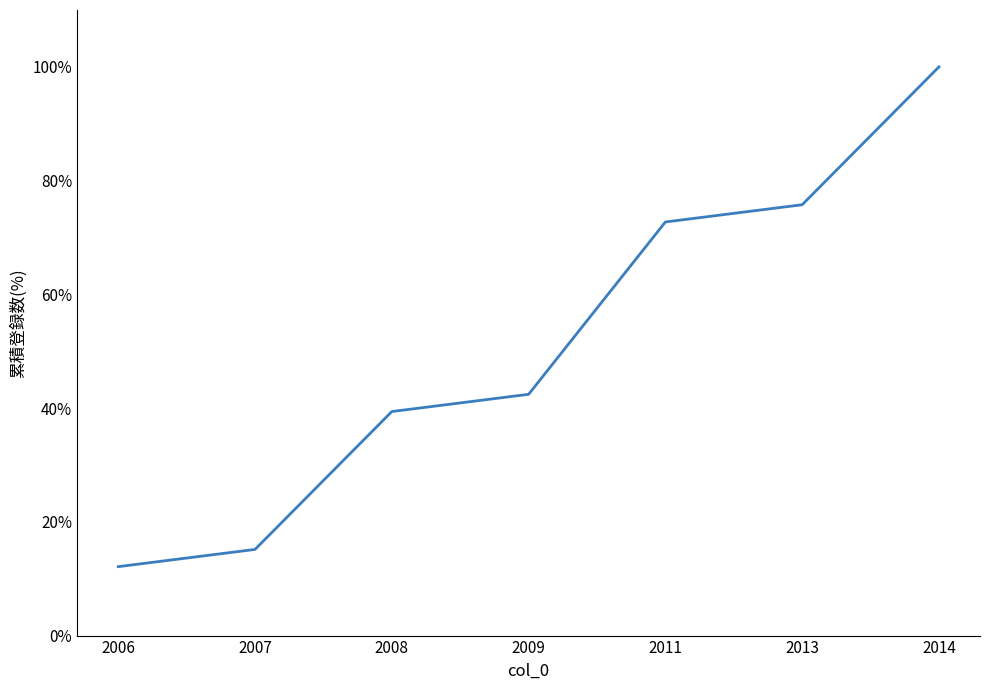

Rank the categories by value from highest to lowest.

2014, 2013, 2011, 2009, 2008, 2007, 2006